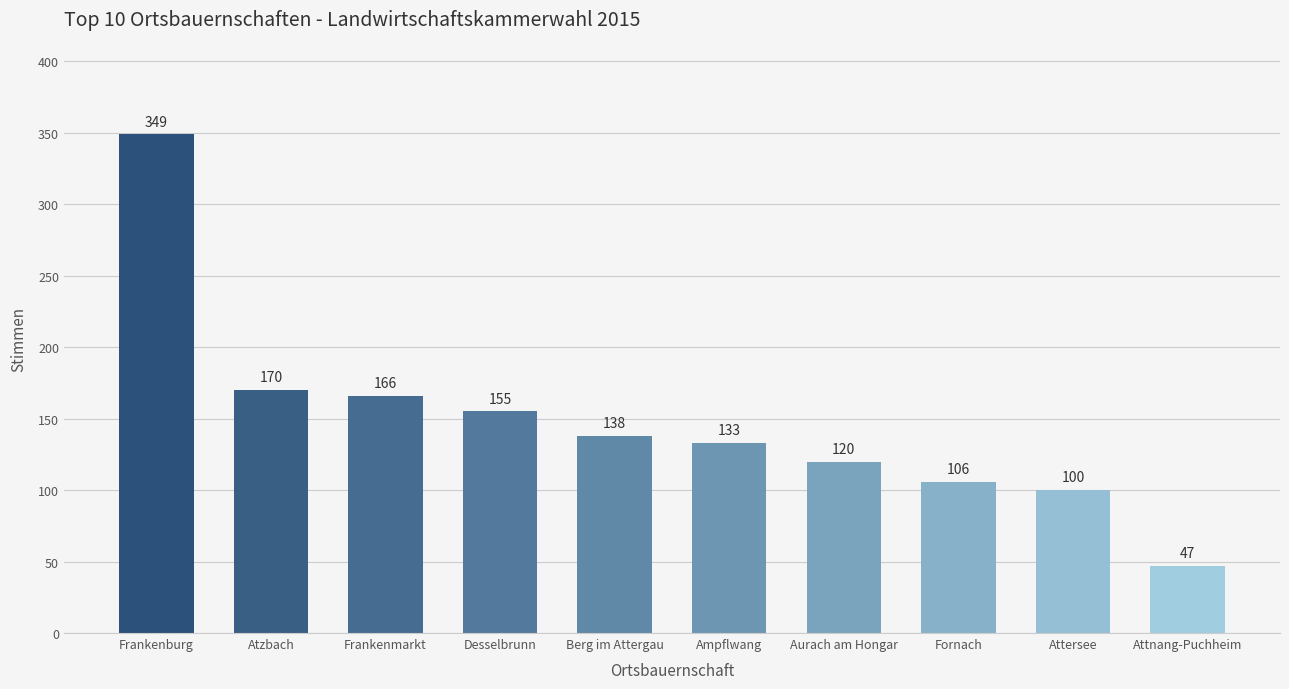

How many bars are there in total?

10